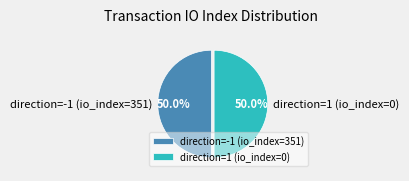

Approximately how many times larger is the value at direction=-1 (io_index=351) compared to direction=1 (io_index=0)?

1.0